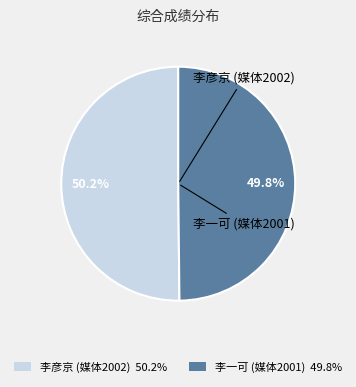

Is it true that 李彦京 (媒体2002) is 63% of the pie?

False